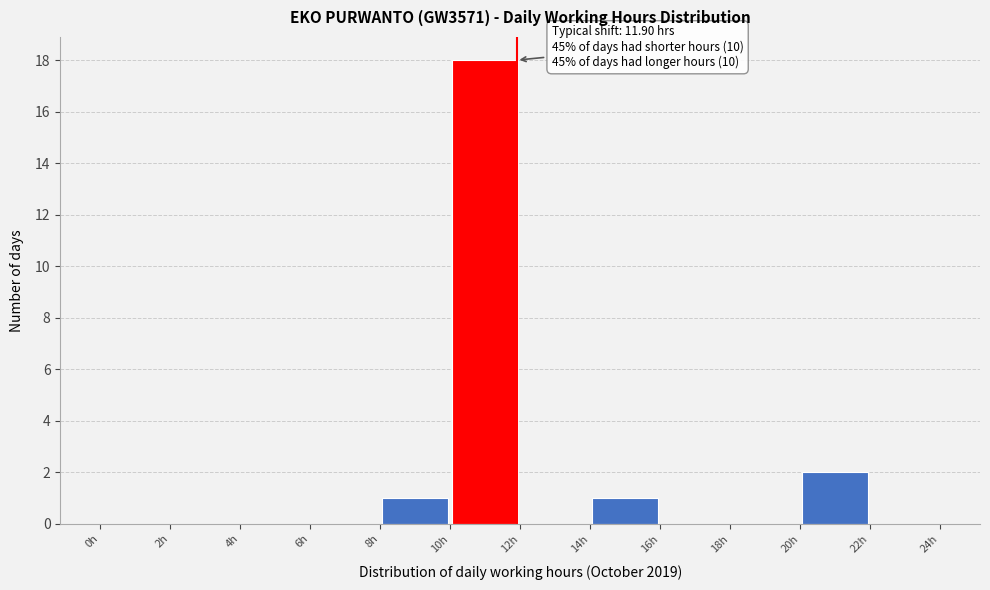

Which range on the x-axis has the tallest bar?

10 to 12